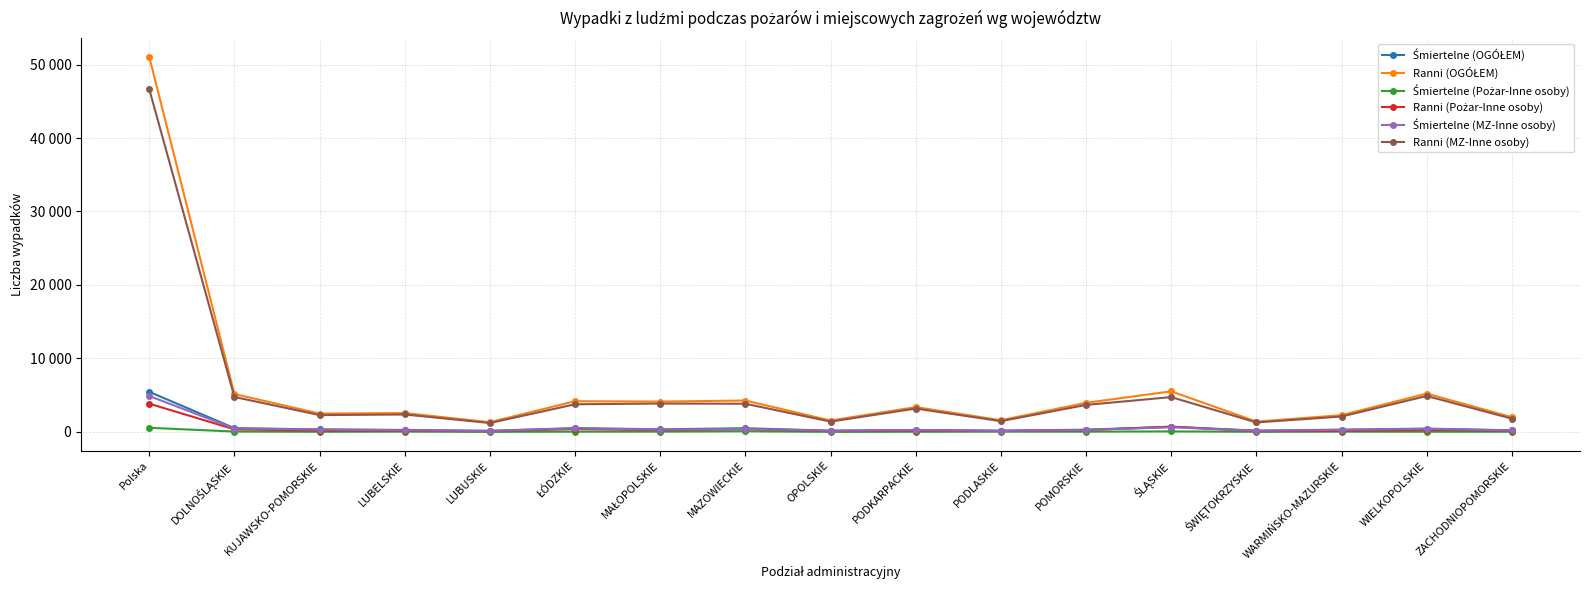

At which category is the sum across all series the highest?

Polska